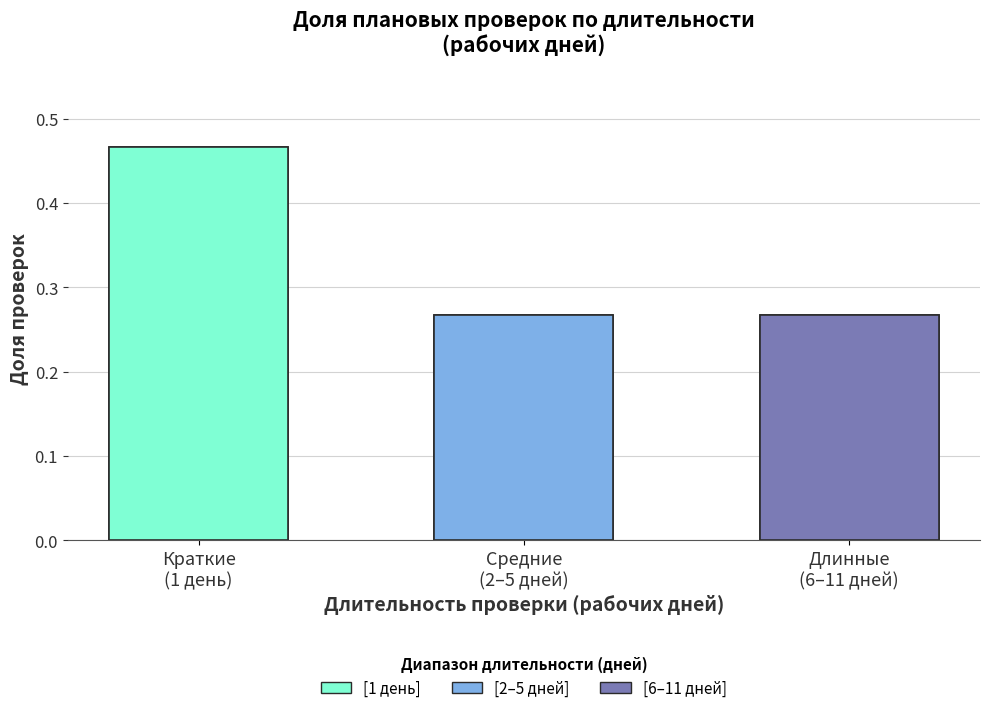

How many bars are there in total?

3